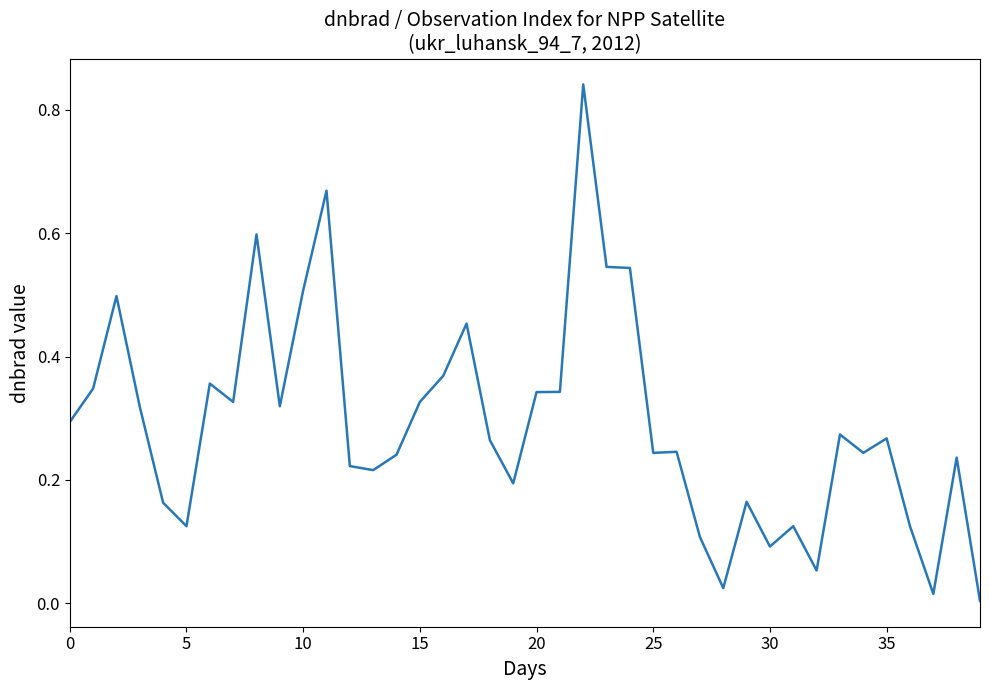

What is the value of the 15th point from the left?

0.2